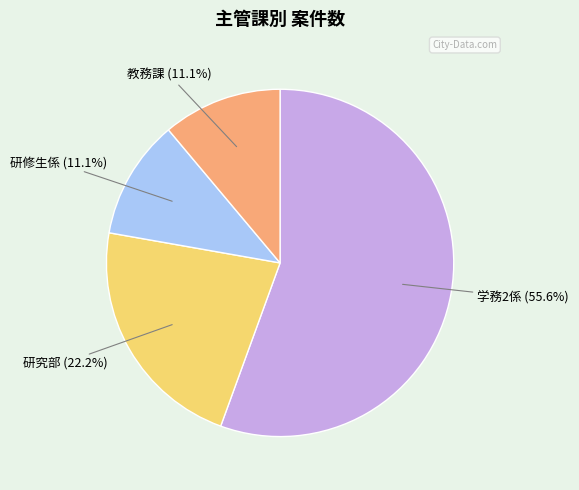

Is there a majority slice in this chart?

Yes